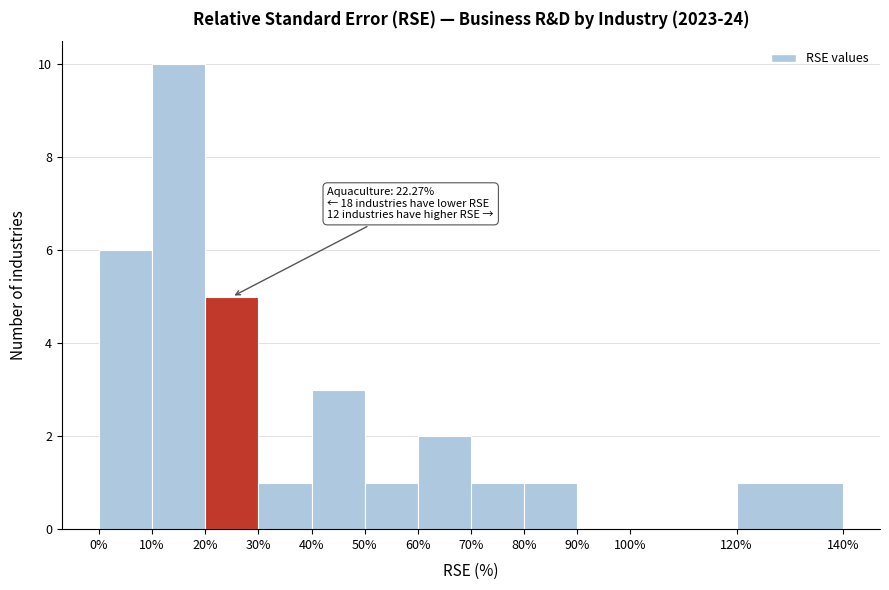

Which range on the x-axis has the tallest bar?

10% to 20%